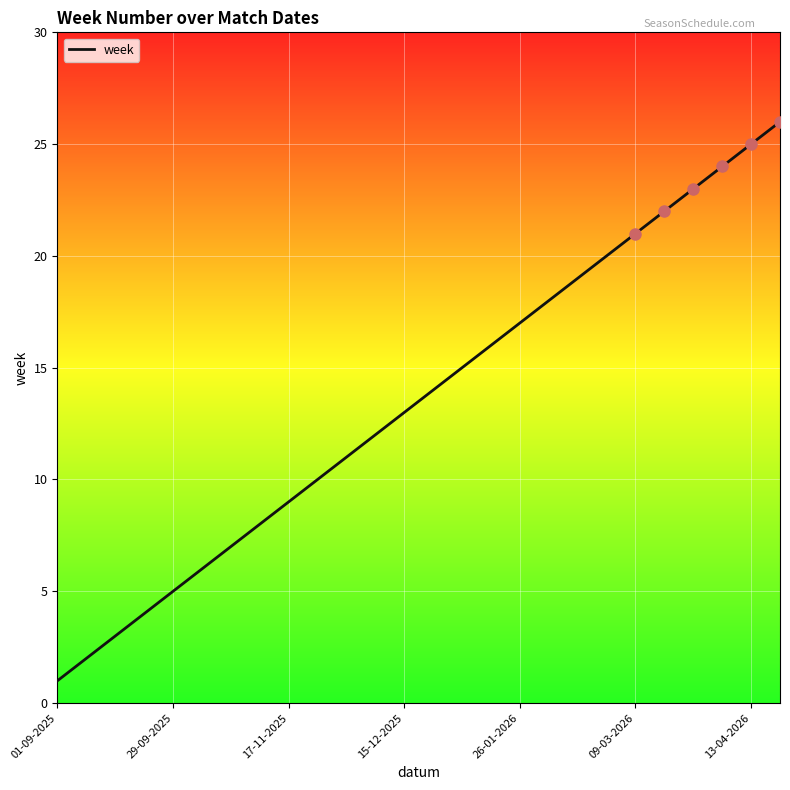

What is the difference between the maximum and minimum values?

25